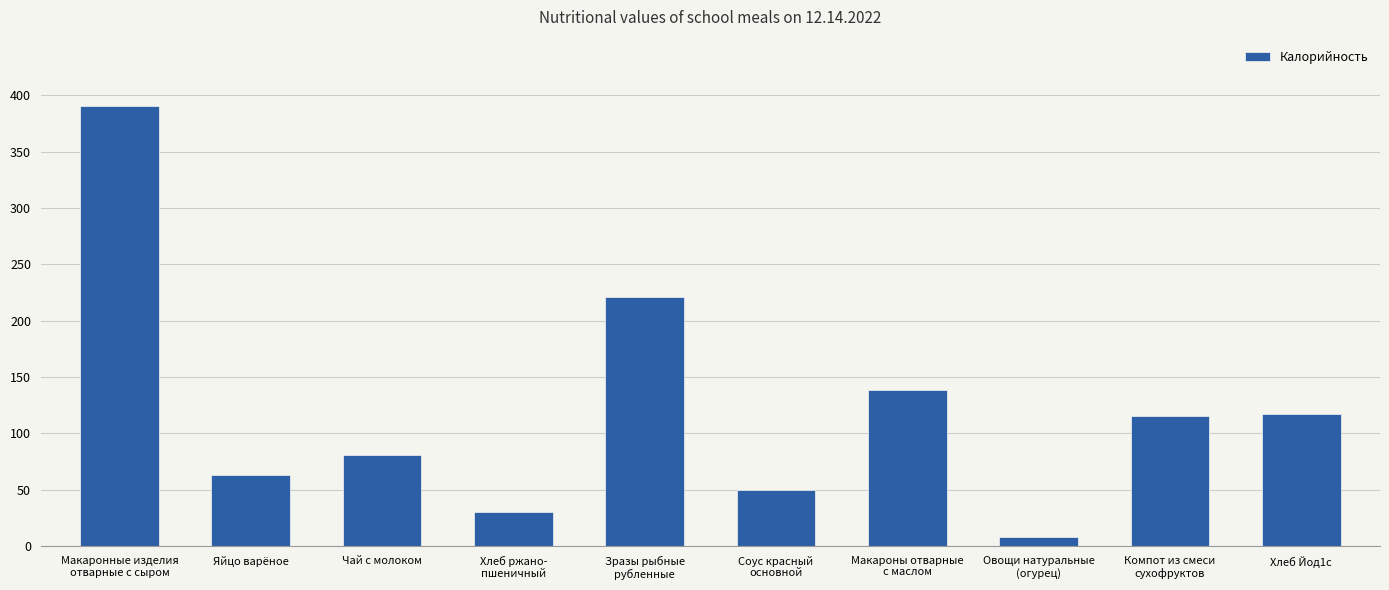

What position from the right is Зразы рыбные
рубленные?

6